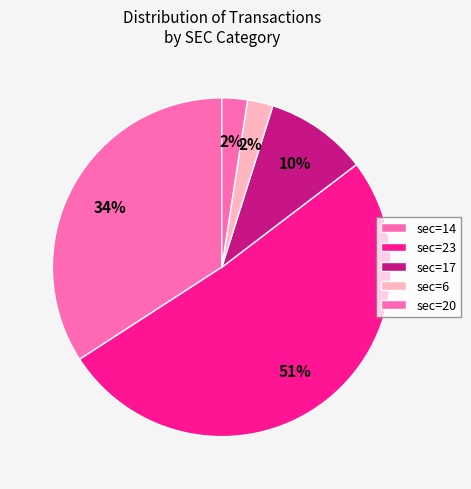

How many slices are in this pie chart?

5